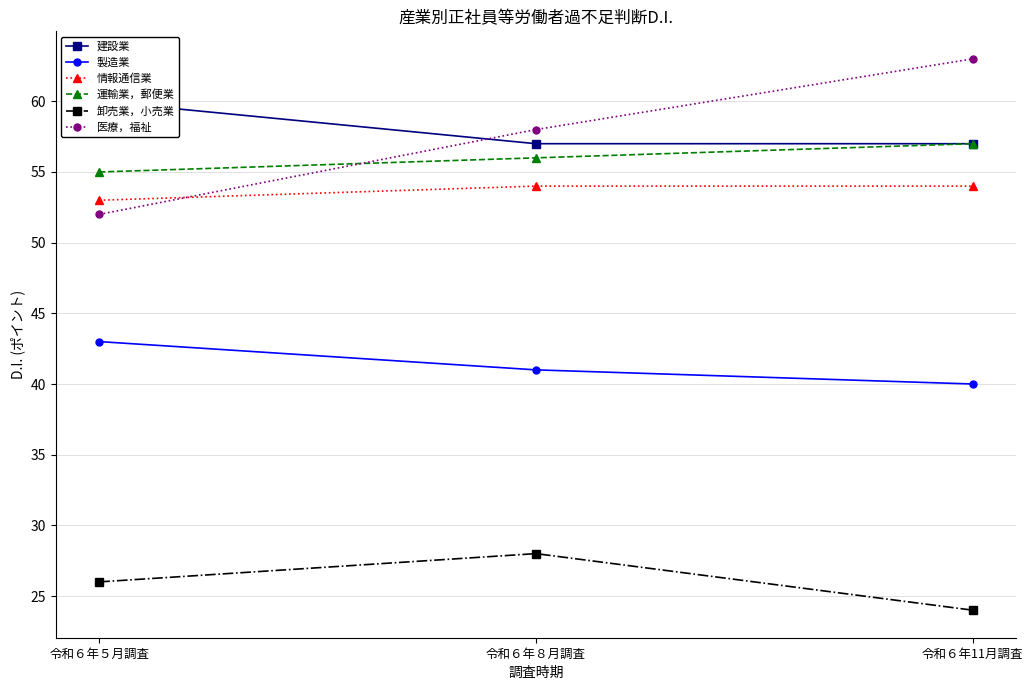

How many values in the 製造業 series exceed 41?

1